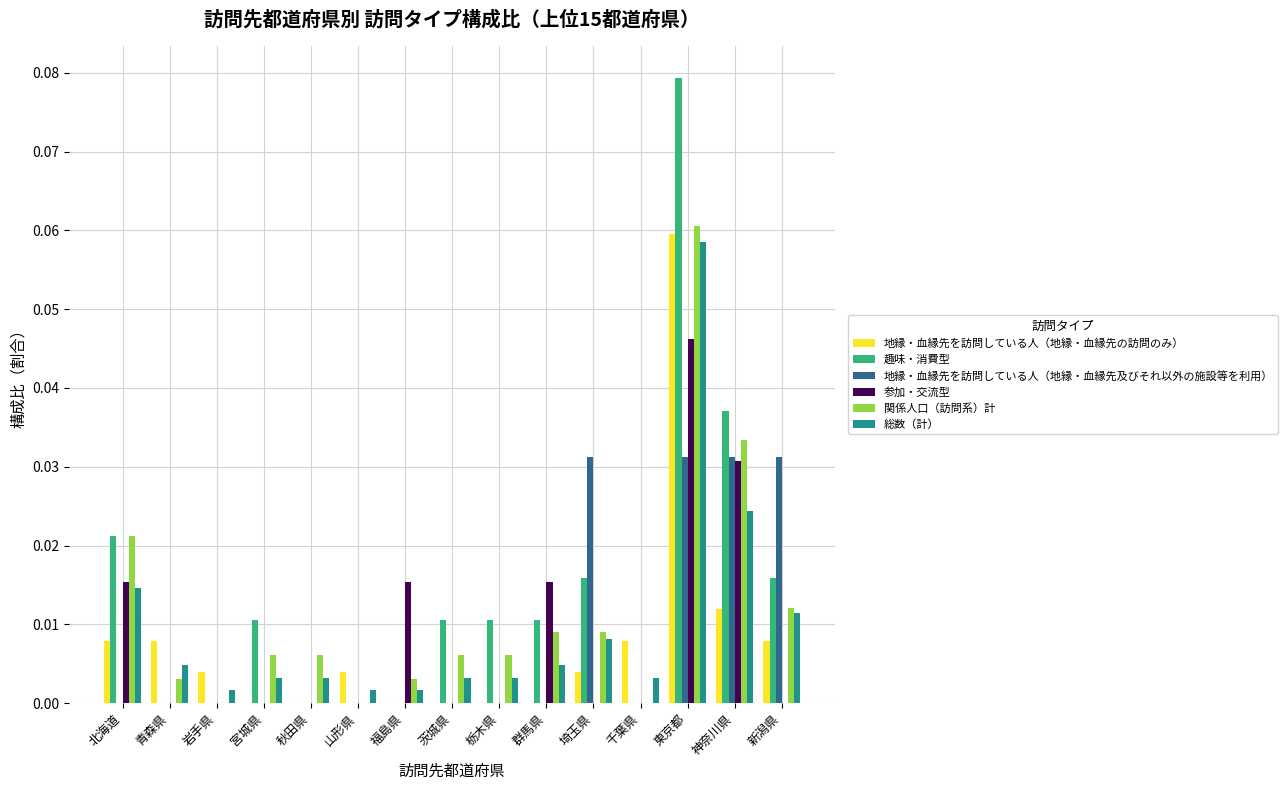

How many categories are shown in the chart?

15